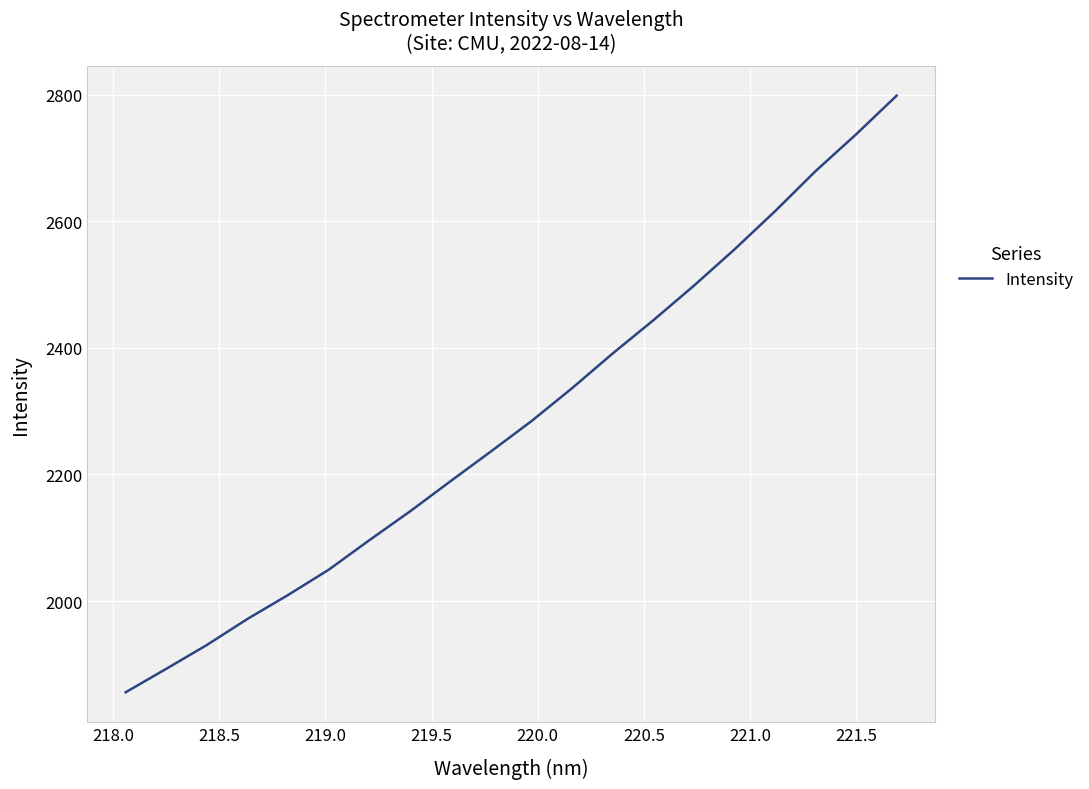

Is this an area chart (filled region under the line)?

No